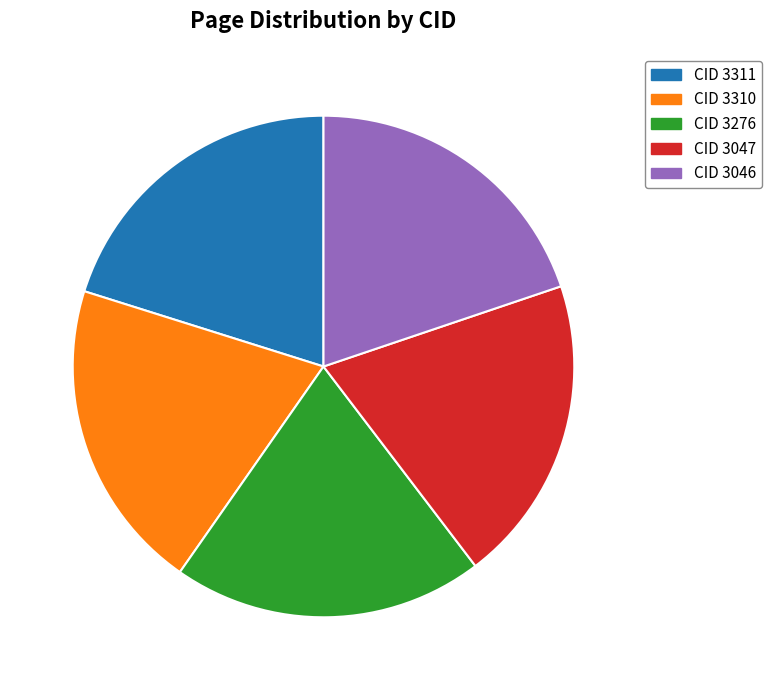

What is the ratio of the value at CID 3047 to the value at CID 3276?

1.0